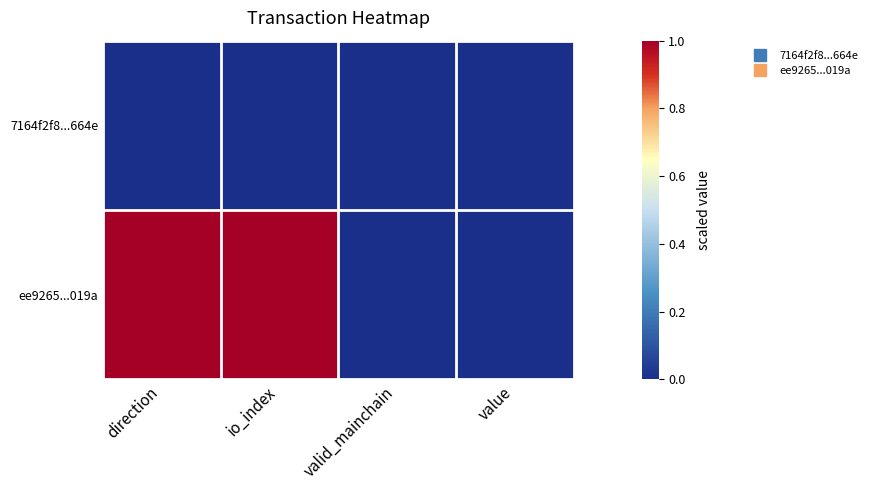

Rank the series by their average value, from lowest to highest.

7164f2f8...664e, ee9265...019a